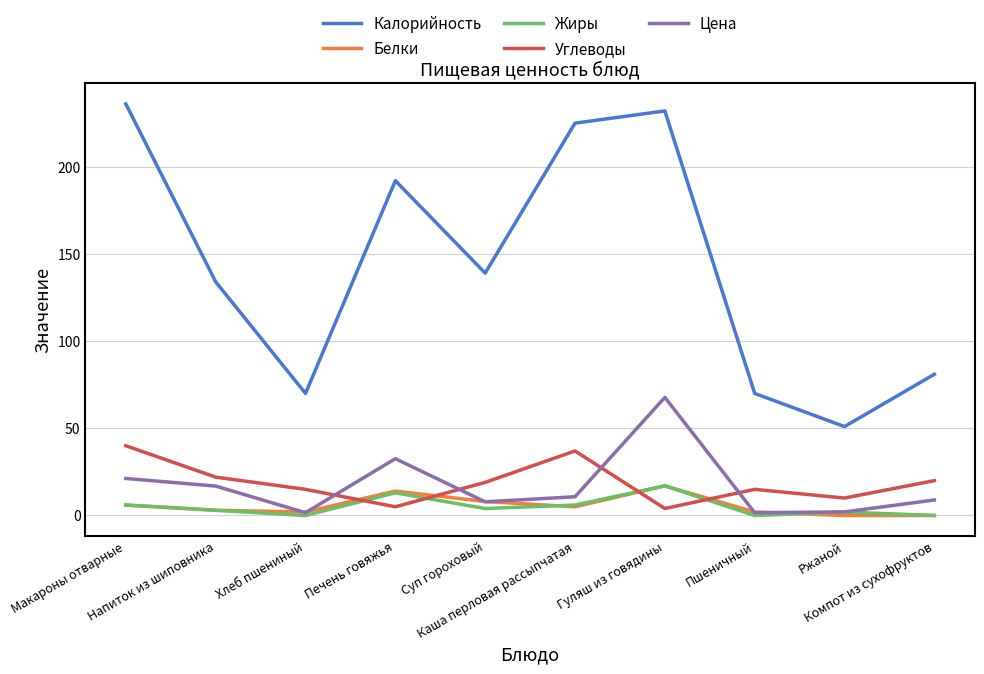

How many interior local peaks does the Углеводы series have?

2